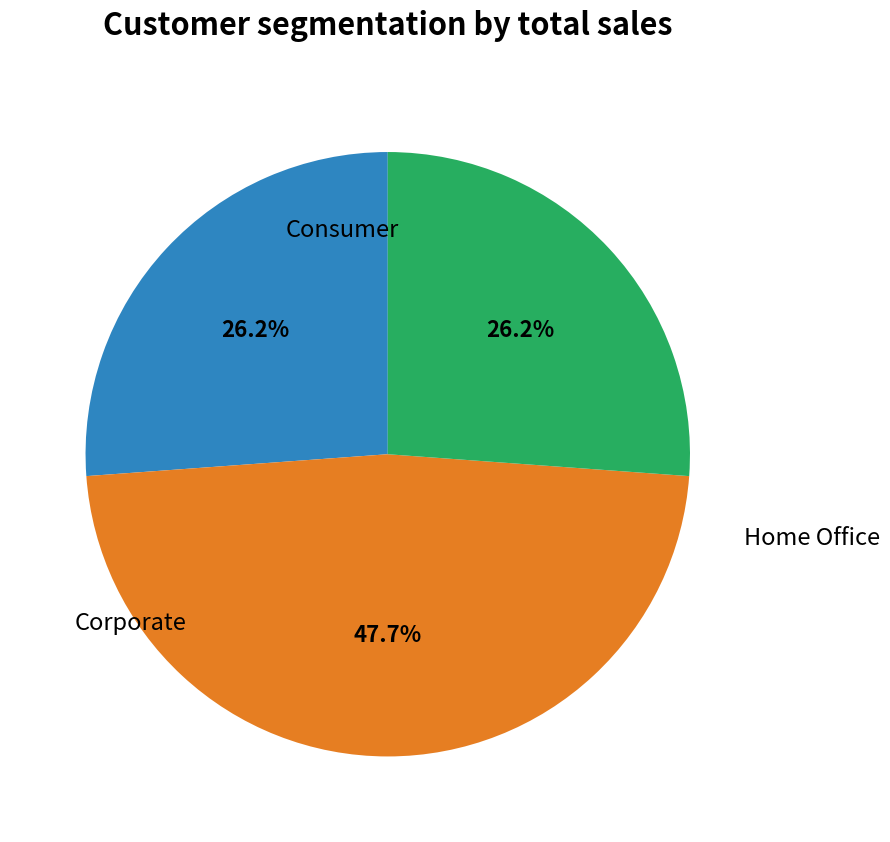

How many slices are in this pie chart?

3